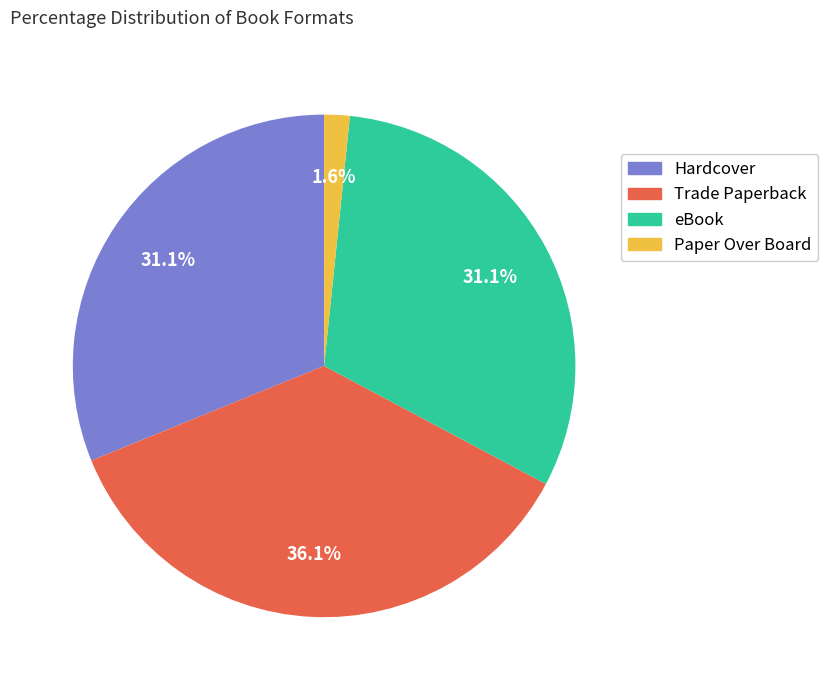

What percentage is the Paper Over Board slice, to the nearest percent?

2%